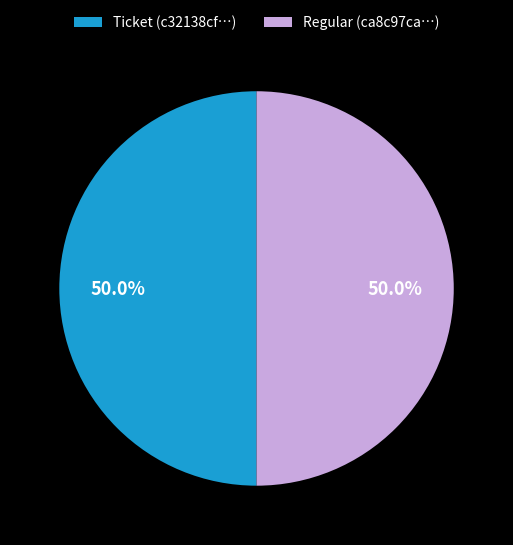

Count the number of slices in the pie.

2